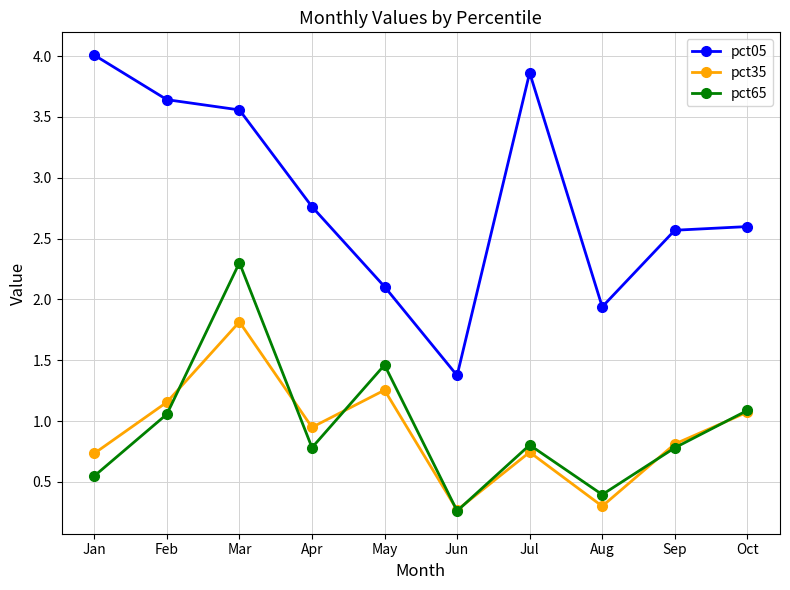

What is the approximate value of pct05 at Jan?

4.0